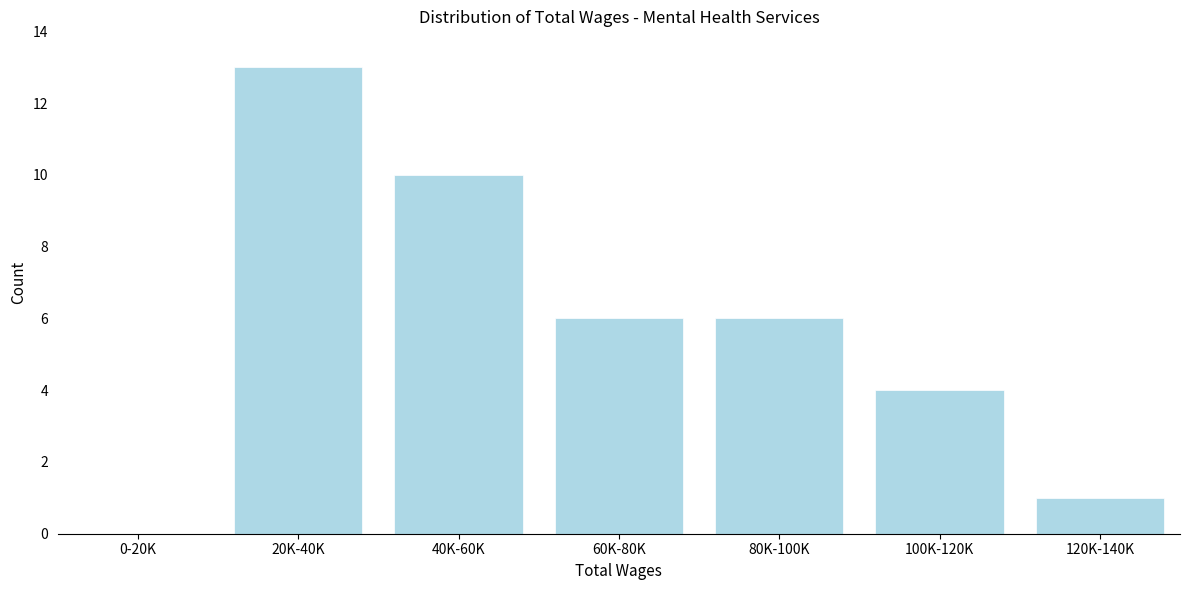

Reading left to right, extract all data points from this chart.

0-20K=0	20K-40K=13	40K-60K=10	60K-80K=6	80K-100K=6	100K-120K=4	120K-140K=1